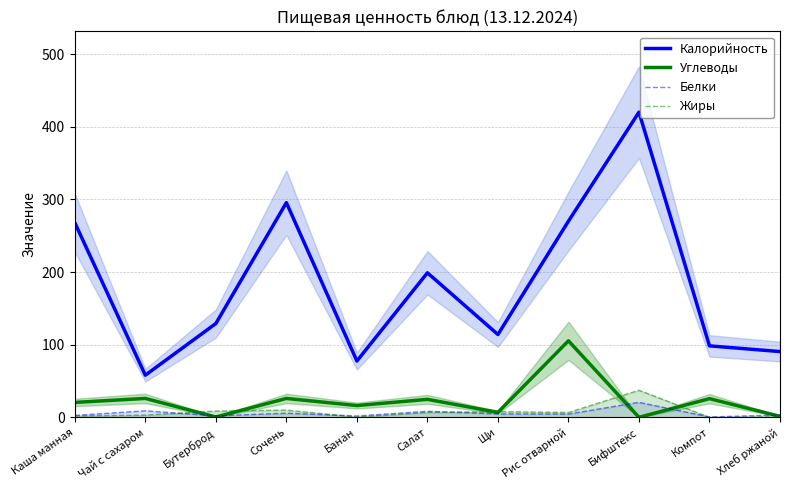

What position from the left is Сочень?

4